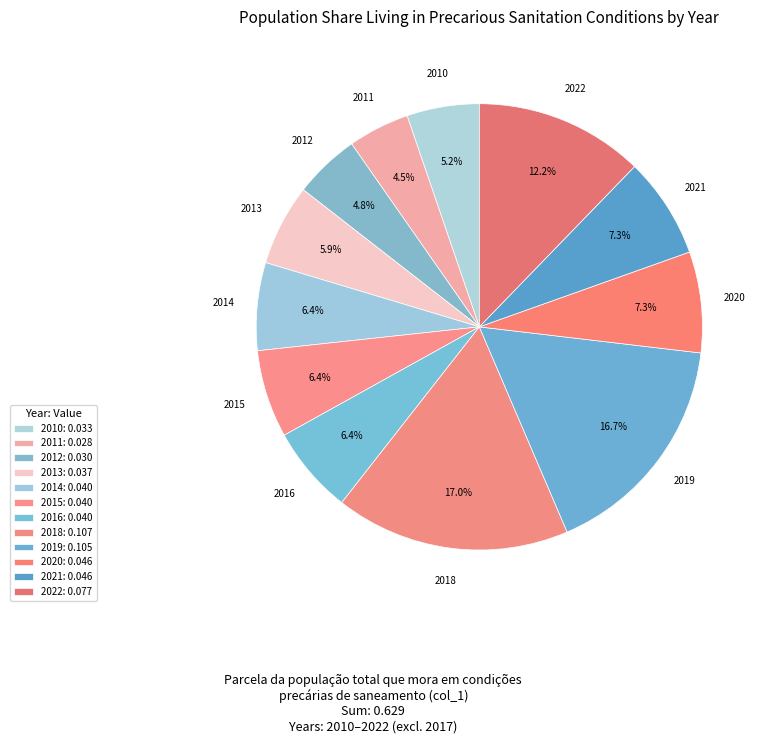

How many segments does this pie chart have?

12